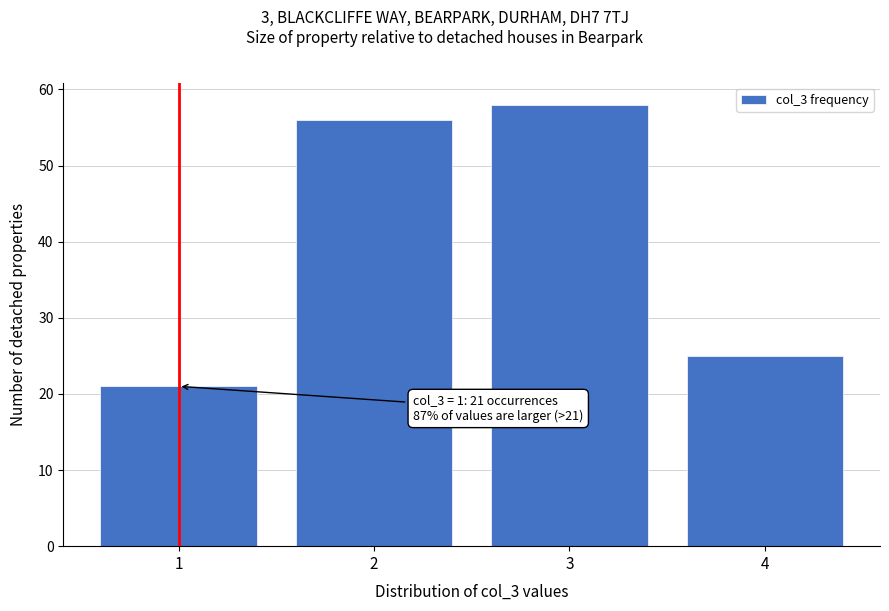

Reading left to right, extract all data points from this chart.

1=21	2=56	3=58	4=25